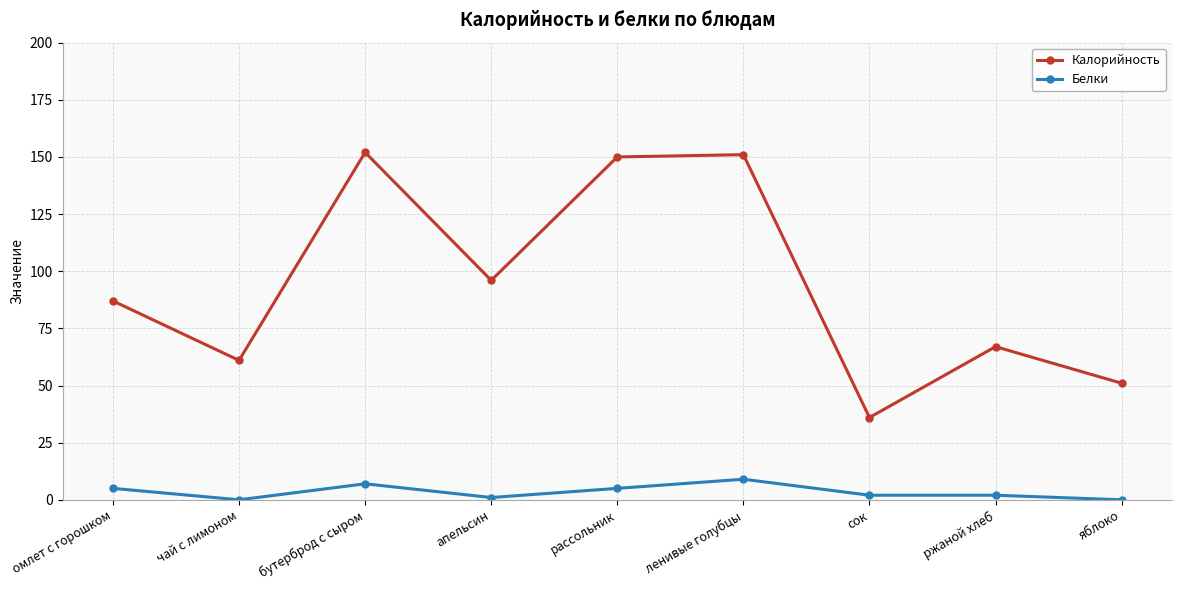

Reading left to right, extract all data points from this chart.

Калорийность: омлет с горошком=87	чай с лимоном=61	бутерброд с сыром=152	апельсин=96	рассольник=150	ленивые голубцы=151	сок=36	ржаной хлеб=67	яблоко=51
Белки: омлет с горошком=5	чай с лимоном=0	бутерброд с сыром=7	апельсин=1	рассольник=5	ленивые голубцы=9	сок=2	ржаной хлеб=2	яблоко=0